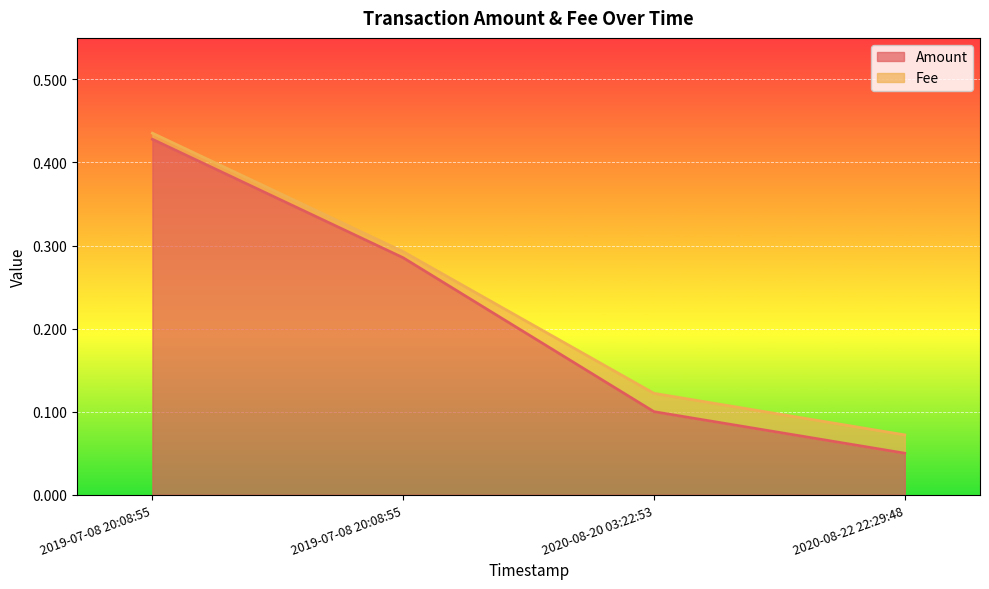

Reading left to right, extract all data points from this chart.

0.4	0.3	0.1	0.1